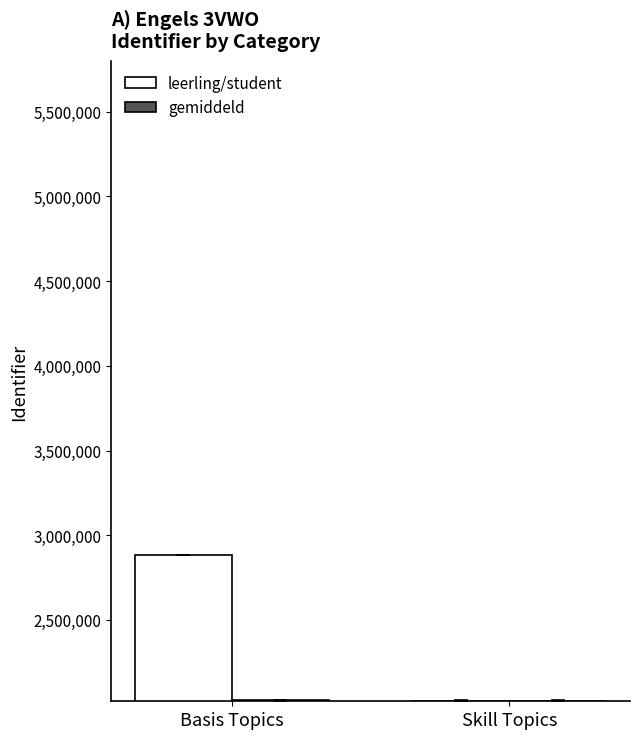

What is the difference between the highest and lowest values at Skill Topics?

7.5